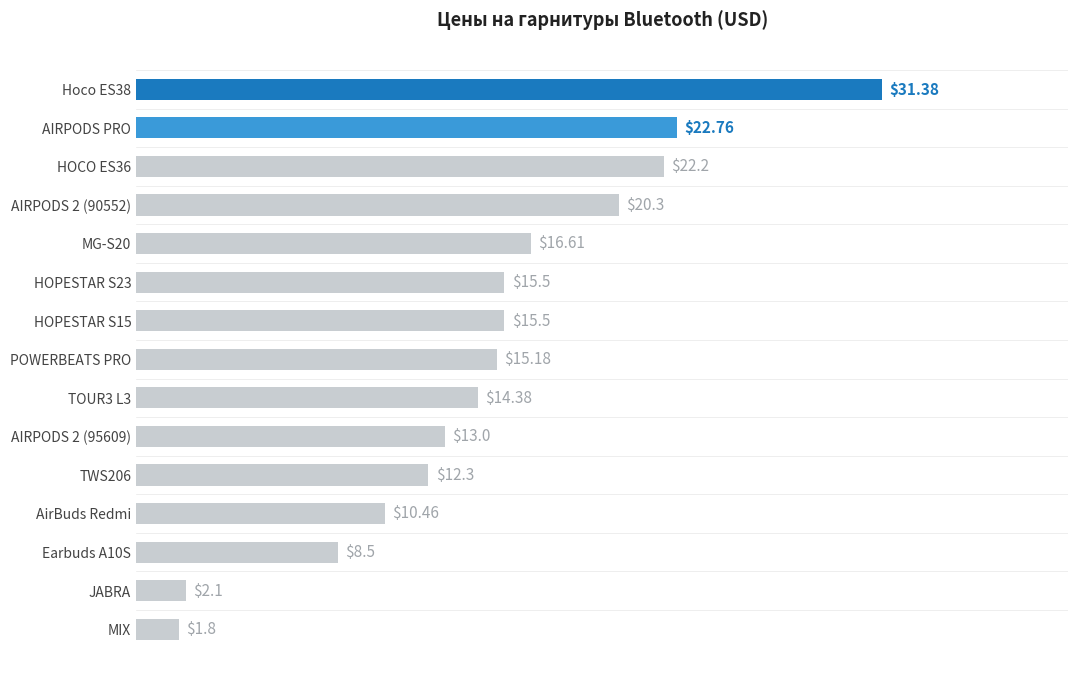

What is the greatest value displayed?

31.4